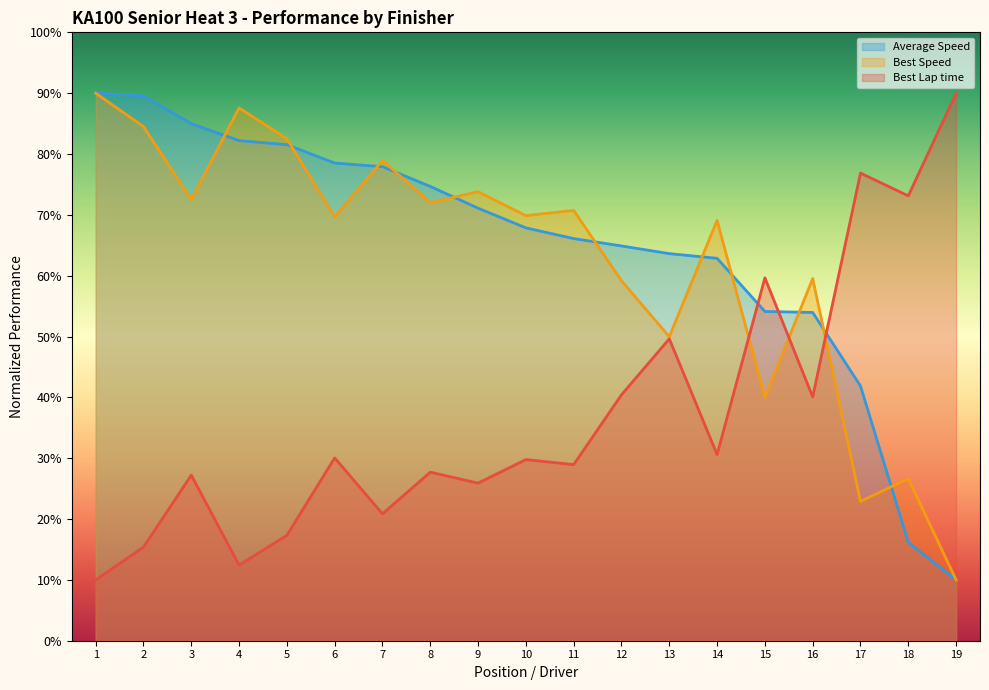

How many lines are shown in the chart?

3